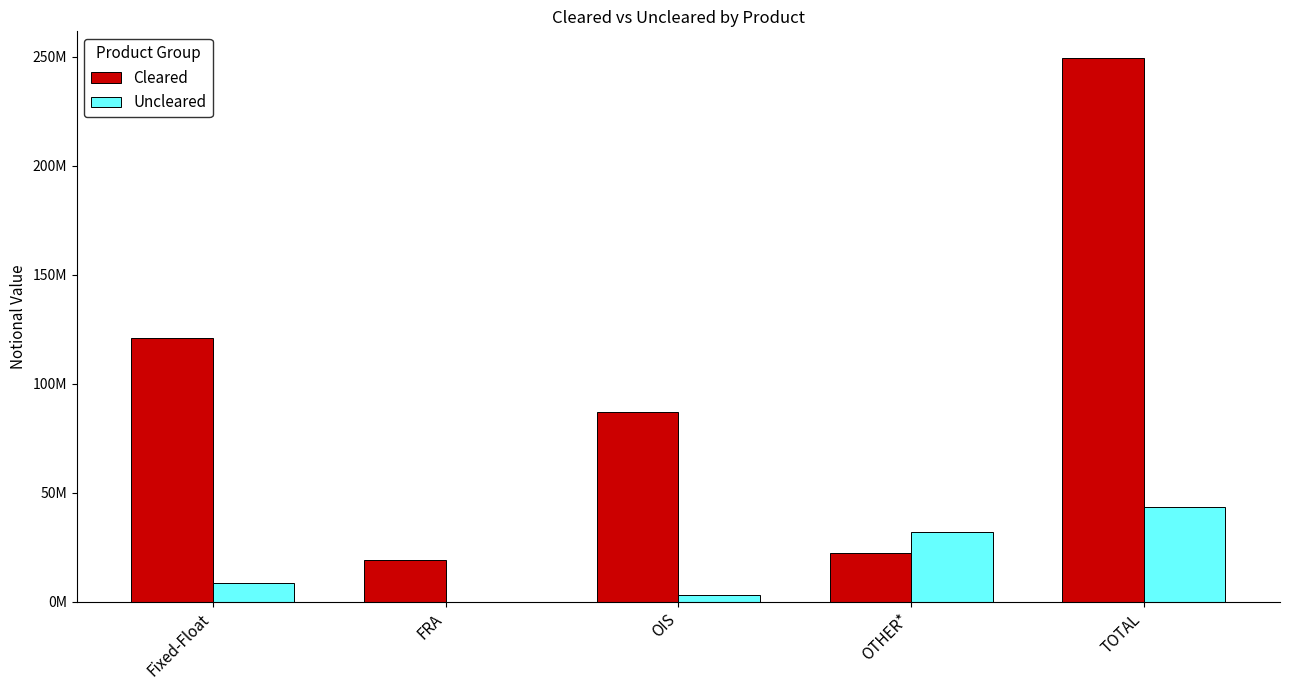

Which label corresponds to the smallest value in the chart?

FRA